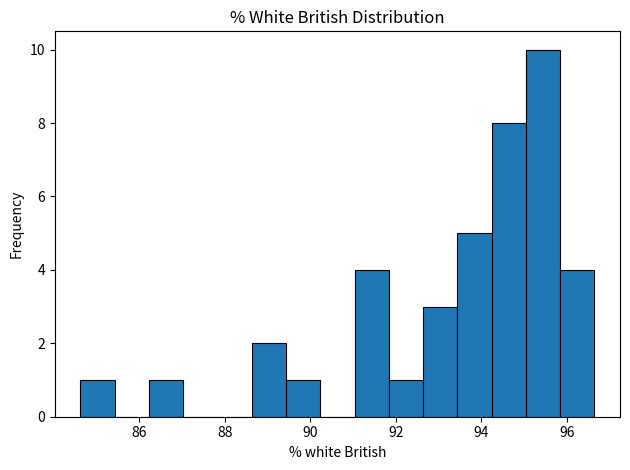

Reading left to right, list every bar in this chart as the range it spans on the x-axis followed by its height. Neither the bar edges nor the heights are printed on the chart, so give them approximately, as read against the axes.

84.6 to 85.4: 1
85.4 to 86.2: 0
86.2 to 87.0: 1
87.0 to 87.8: 0
87.8 to 88.6: 0
88.6 to 89.4: 2
89.4 to 90.2: 1
90.2 to 91.0: 0
91.0 to 91.8: 4
91.8 to 92.6: 1
92.6 to 93.4: 3
93.4 to 94.2: 5
94.2 to 95.0: 8
95.0 to 95.8: 10
95.8 to 96.6: 4